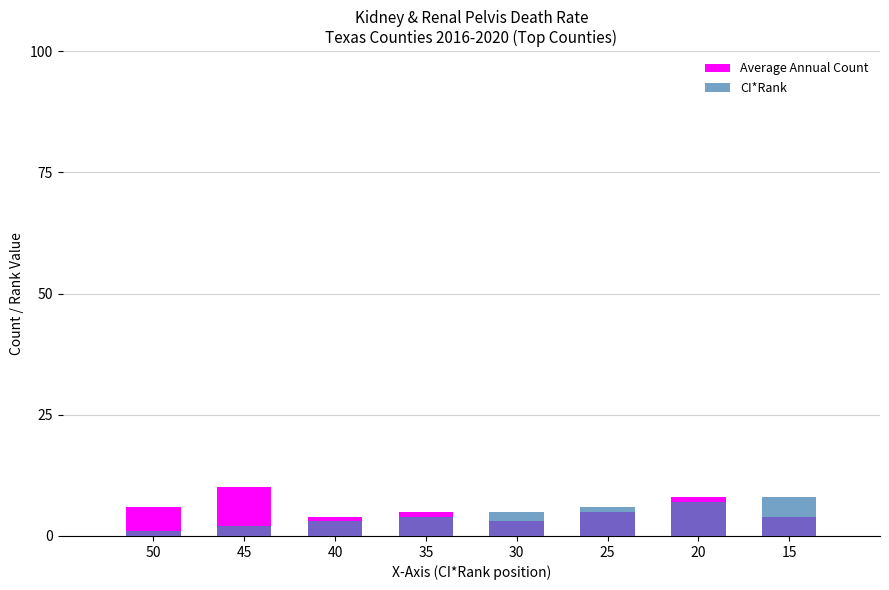

How many series are shown in this chart?

2